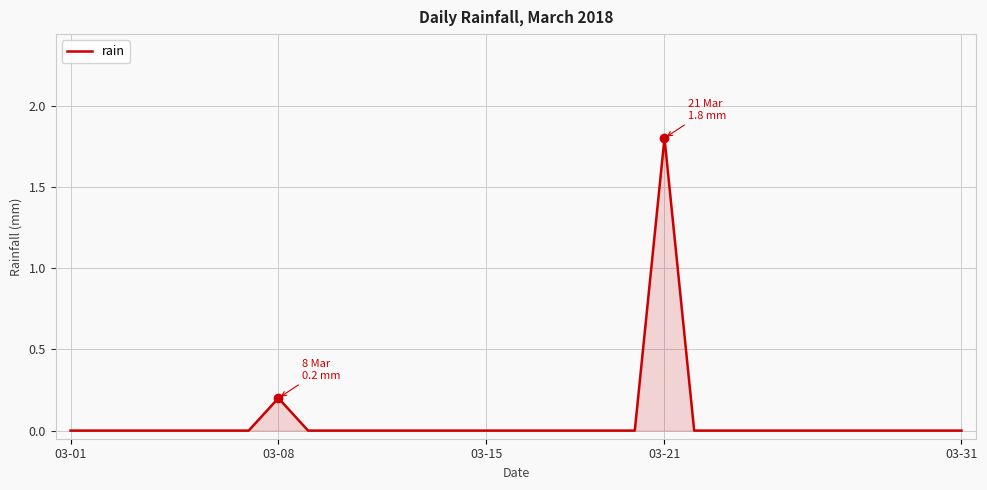

What is the maximum value shown in the chart?

1.8